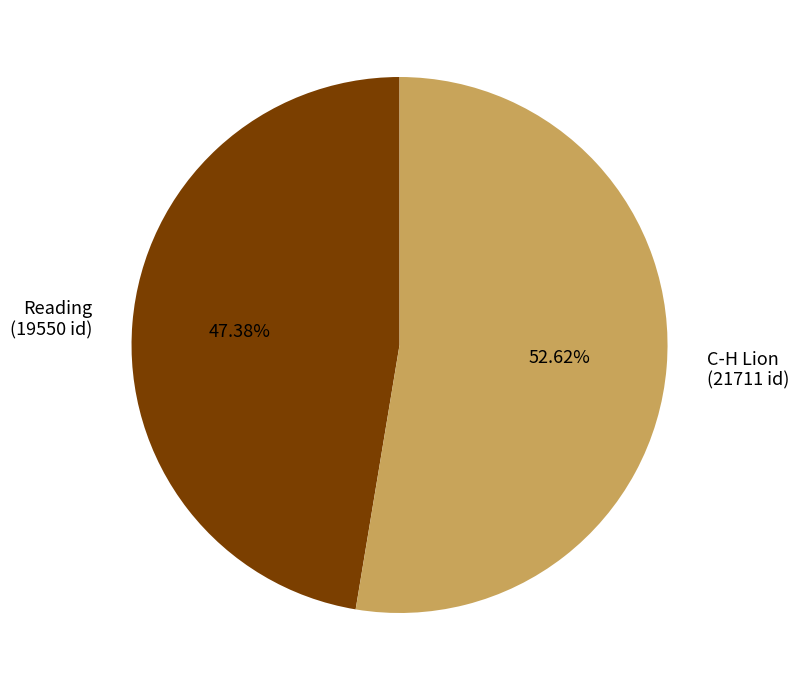

What is the ratio of the value at Reading (19550 id) to the value at C-H Lion (21711 id)?

0.9